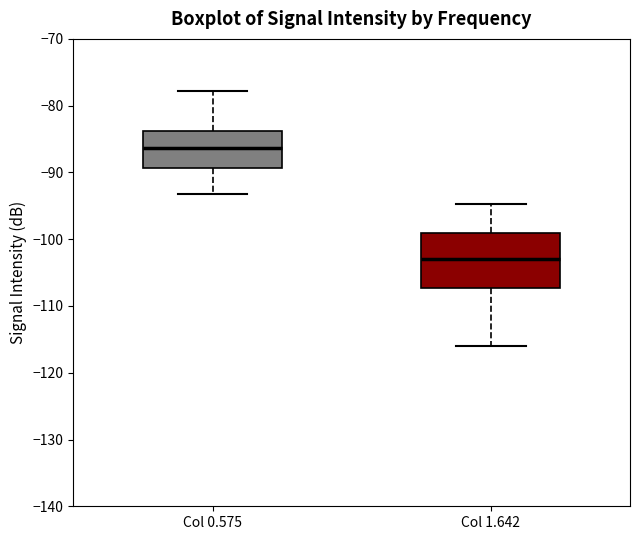

Which box's median line is the highest?

Col 0.575